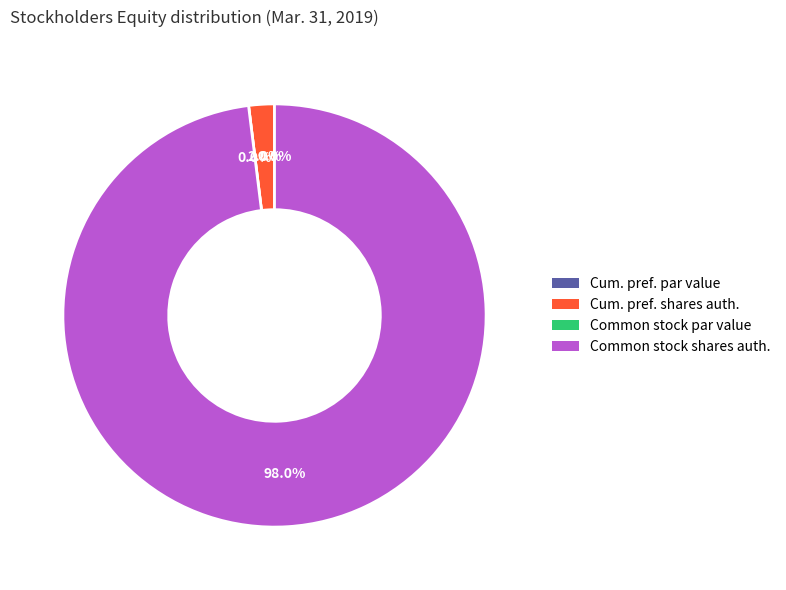

Does any single category account for the majority?

Yes